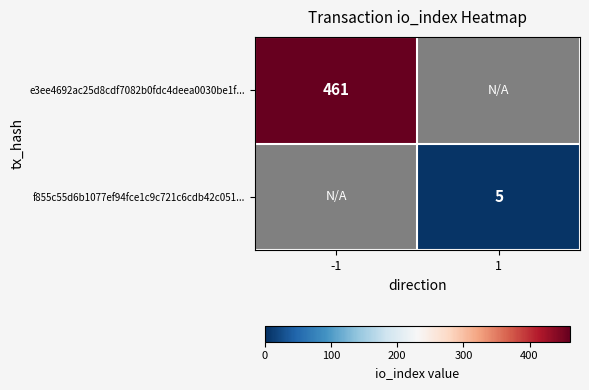

The e3ee4692ac25d8cdf7082b0fdc4deea0030be1f... series shows 769 at -1. True or false?

False